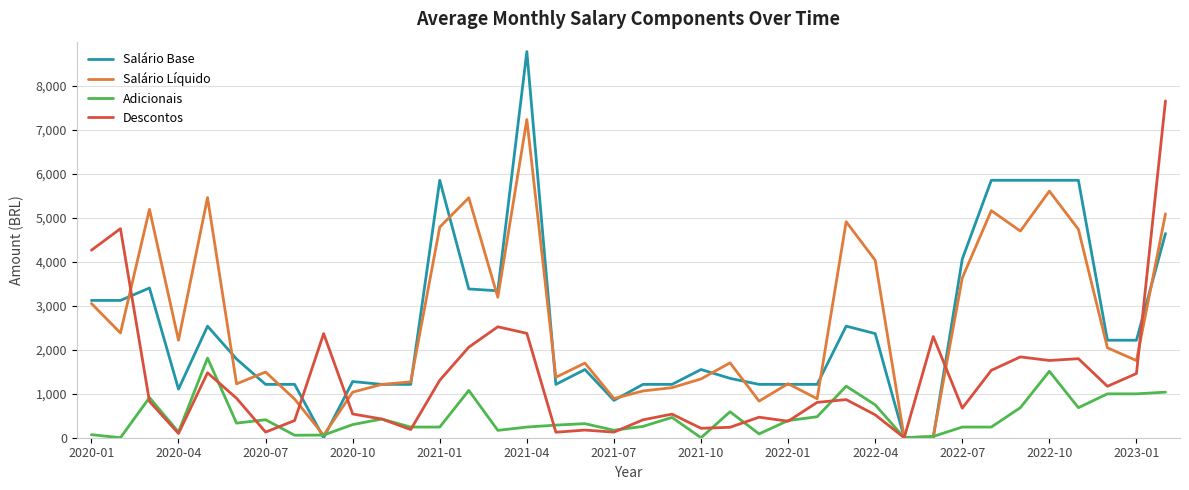

Which series has the largest range (max minus min)?

Salário Base